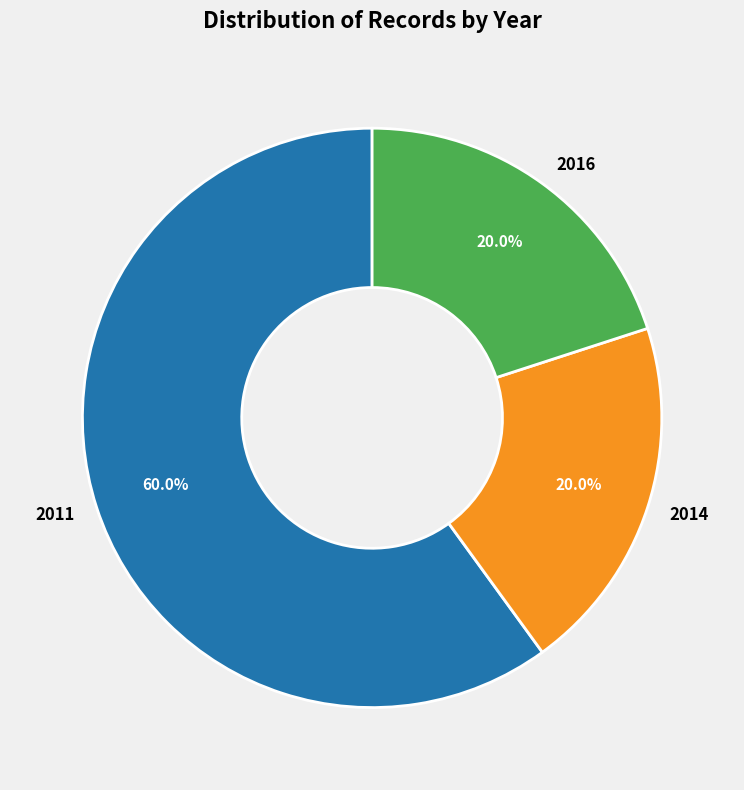

Which has a higher value, 2011 or 2014?

2011